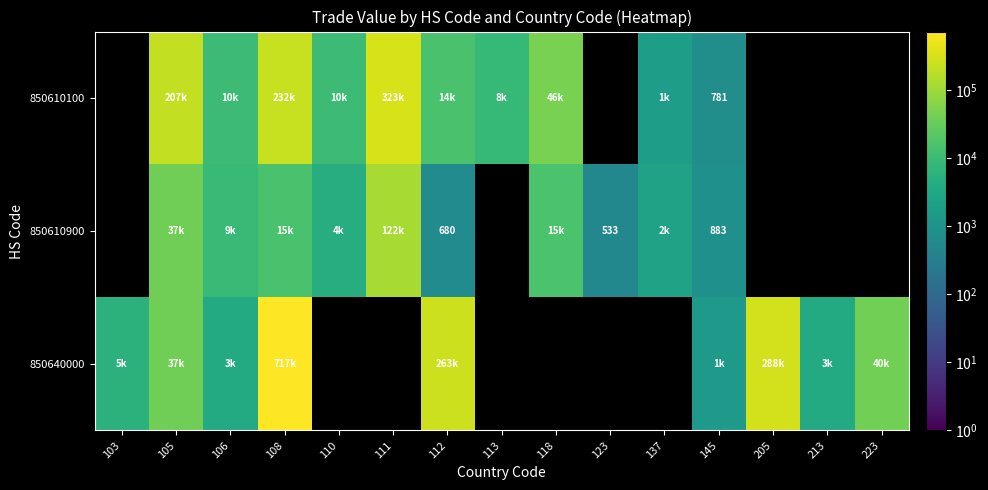

How many values in 850640000 are above zero?

9